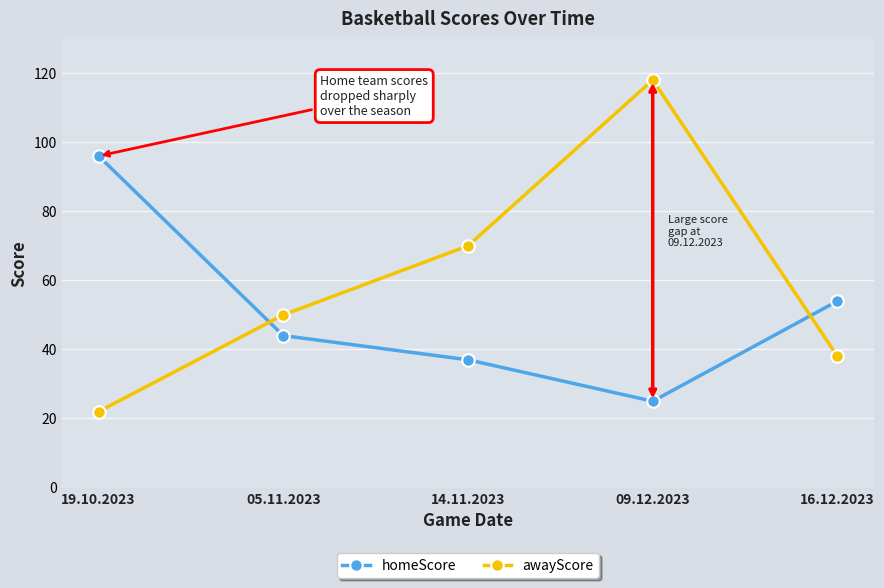

What is the sum of the homeScore values at 09.12.2023 and 14.11.2023?

62